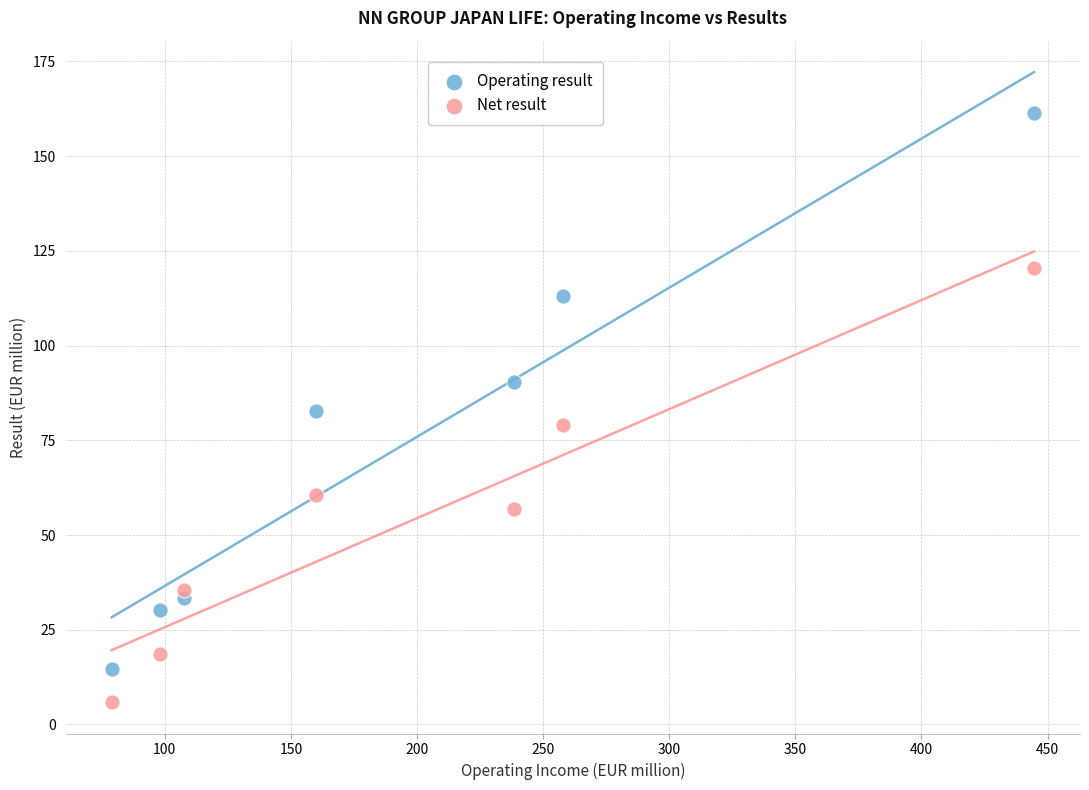

In the Net result series, what Y value is closest to 63?

60.5